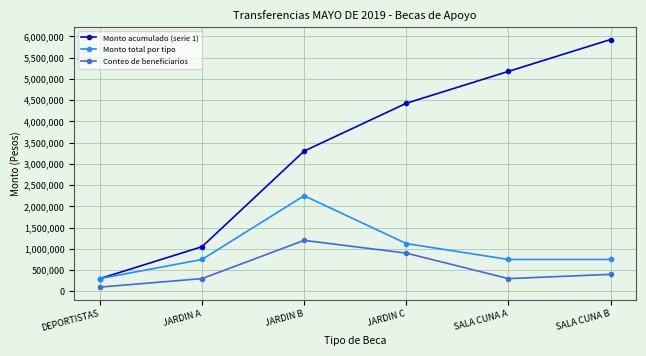

What is the approximate value of Monto total por tipo at JARDIN B?

2250000